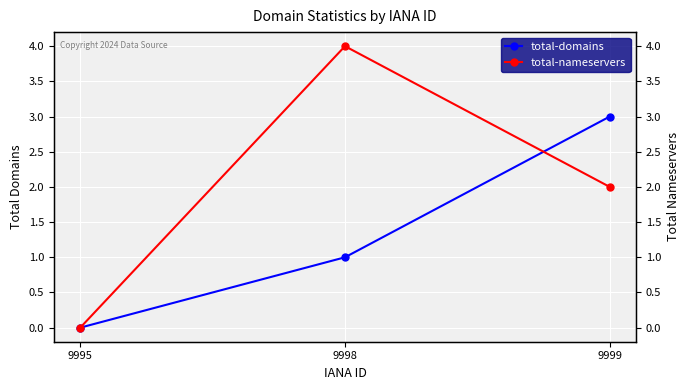

How many categories are shown in the chart?

3